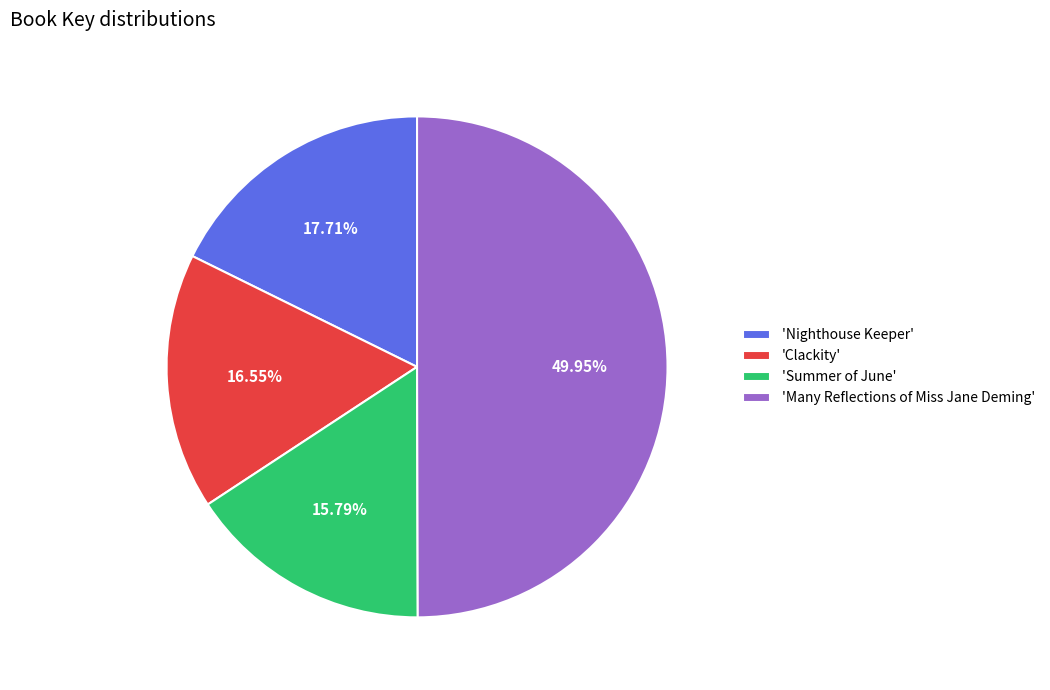

Count the number of slices in the pie.

4